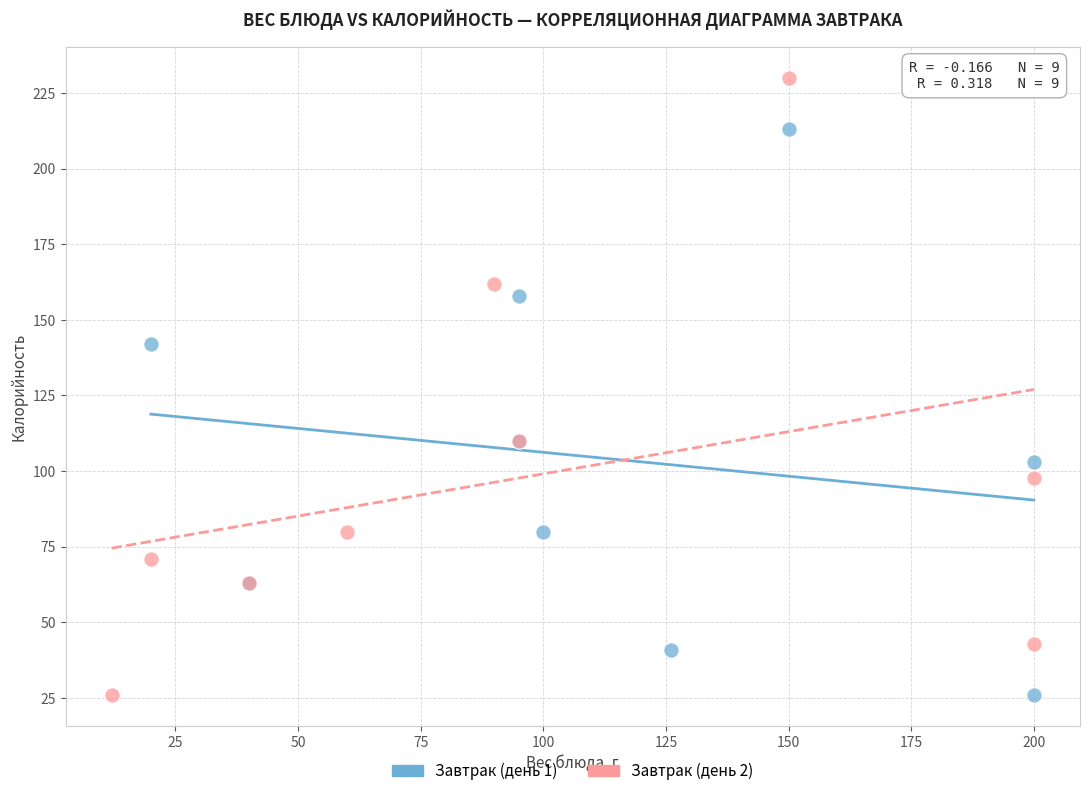

Which series has the largest Y range (max minus min)?

Завтрак (день 2)